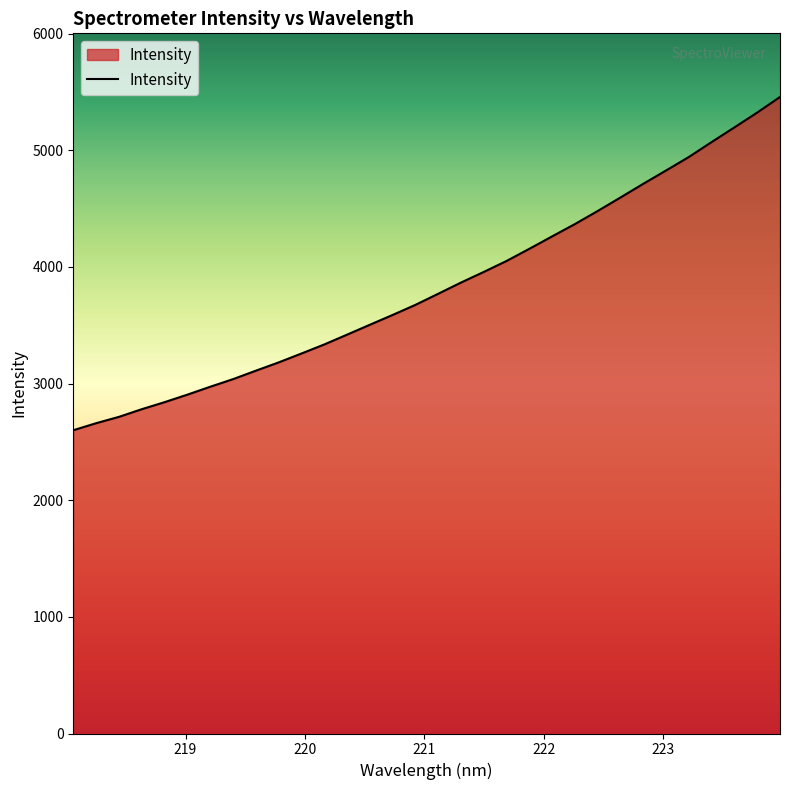

What is the maximum value shown in the chart?

5456.1